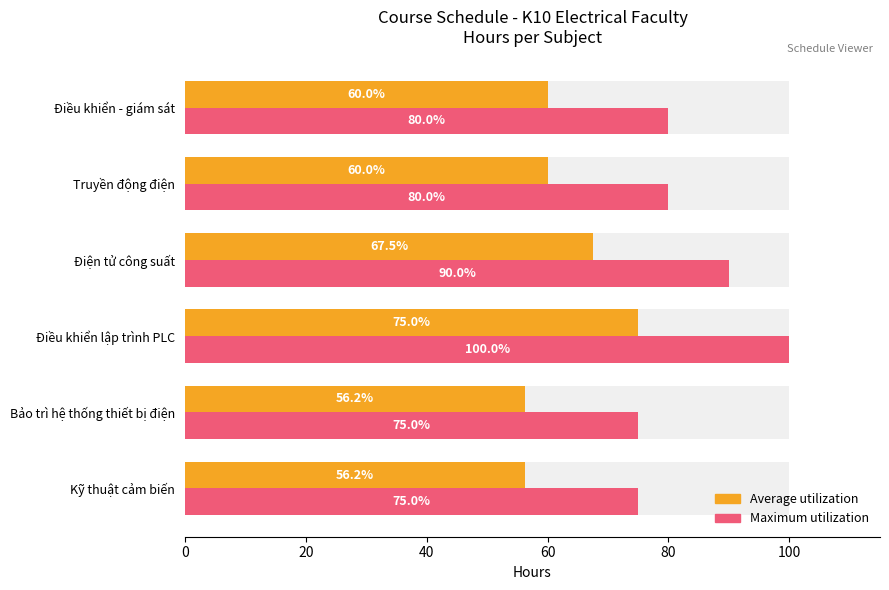

Is the value of Average utilization at Điều khiển - giám sát greater than the value of Maximum utilization at Điều khiển lập trình PLC?

No